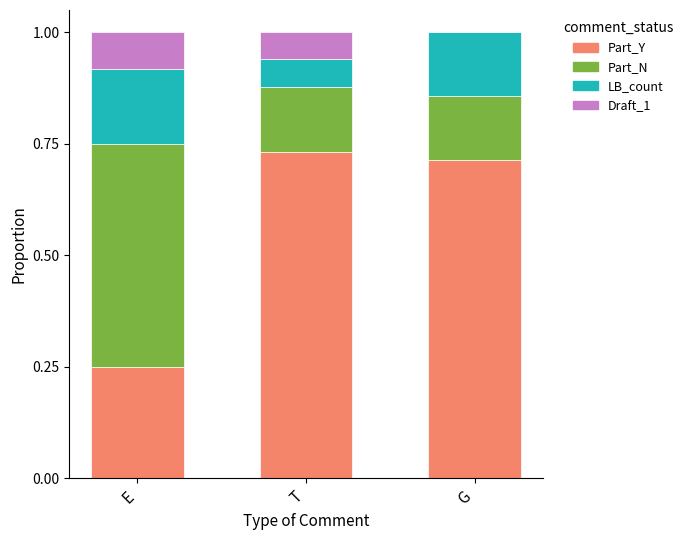

What is the total value across all series at E?

1.0